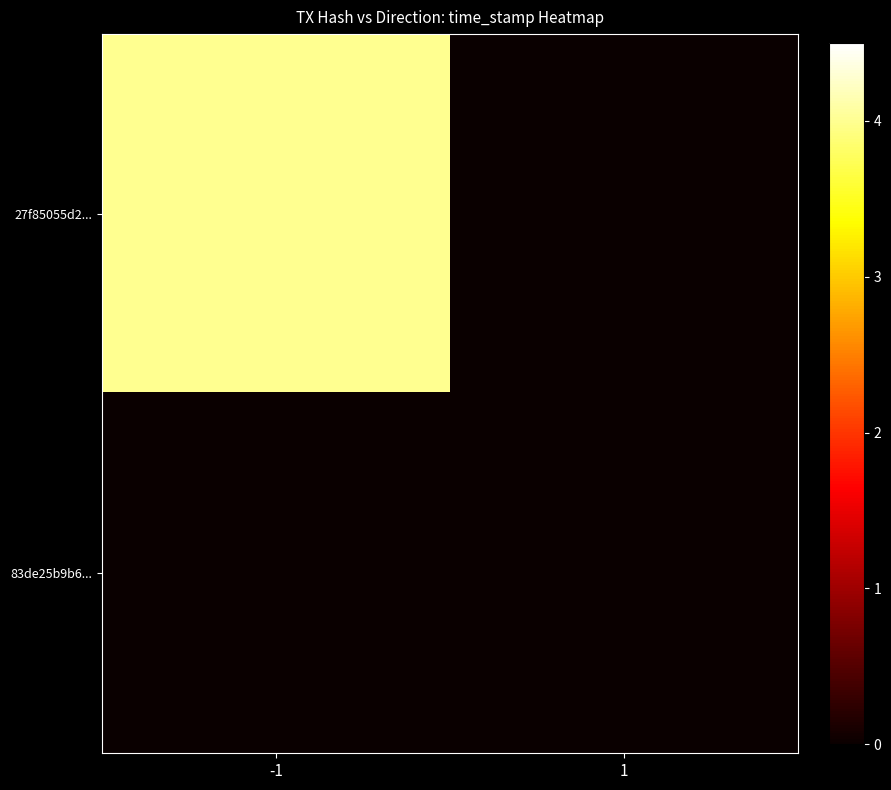

Reading left to right, what are all the values shown in this chart?

27f85055d2...: -1=4	1=0
83de25b9b6...: -1=0	1=0